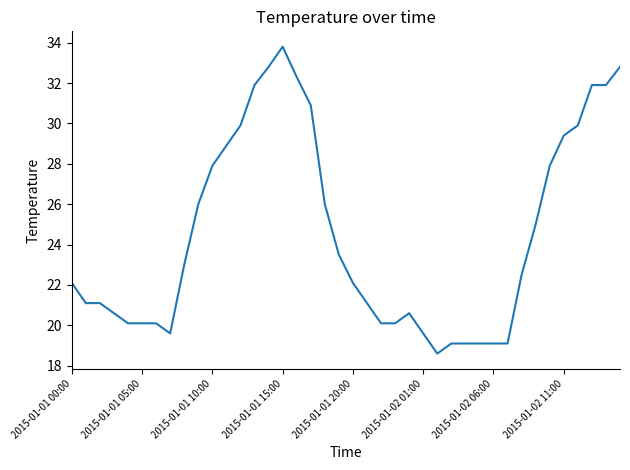

What is the difference between the maximum and minimum values?

15.2